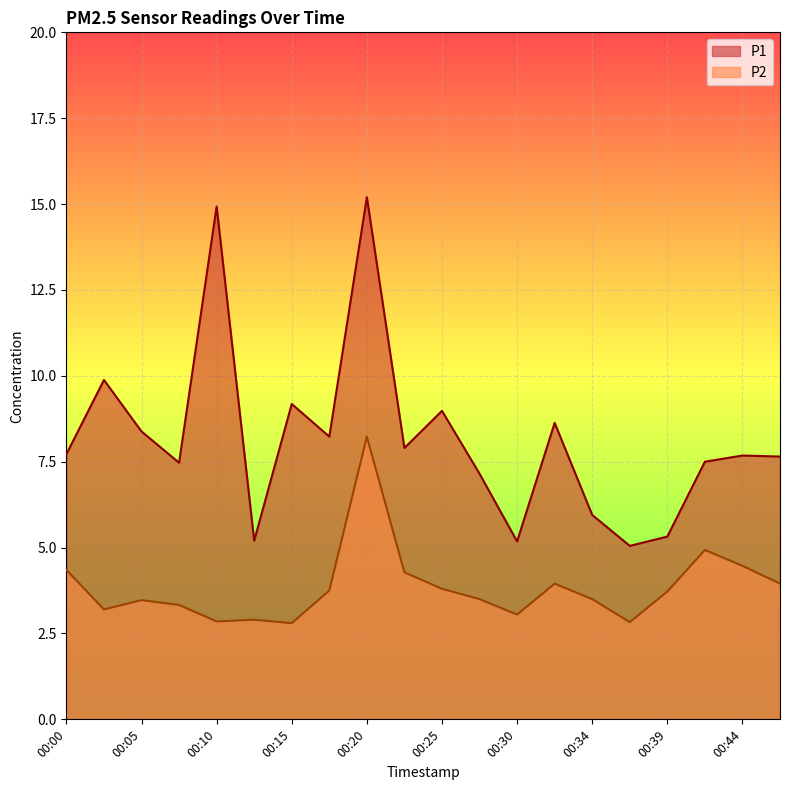

Which series has the widest spread of values?

P1